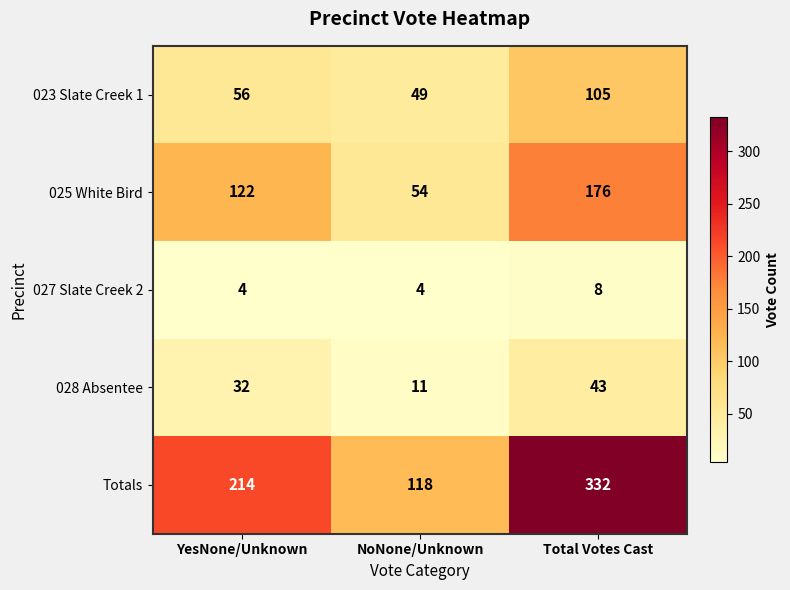

List the series in order of their peak value, highest first.

Totals, 025 White Bird, 023 Slate Creek 1, 028 Absentee, 027 Slate Creek 2